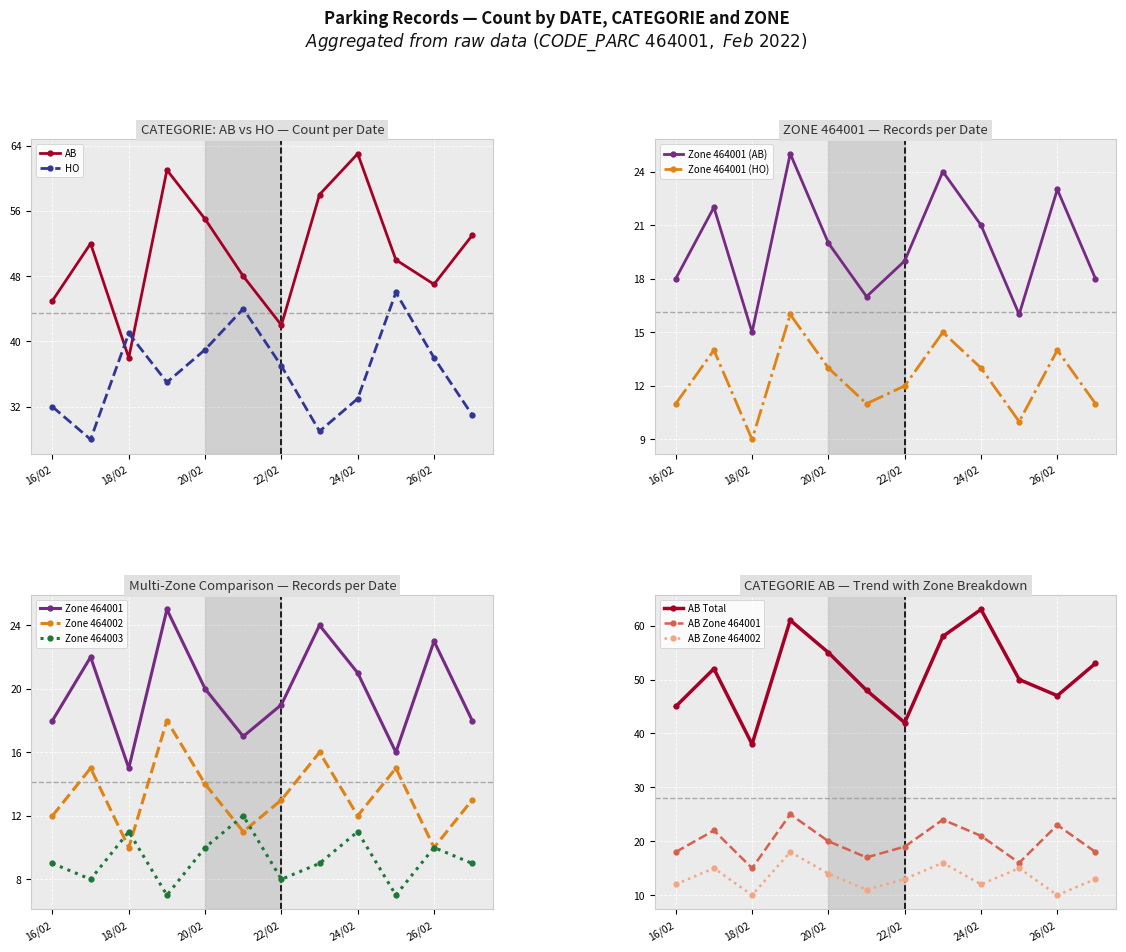

Which series has the largest total across all categories?

AB